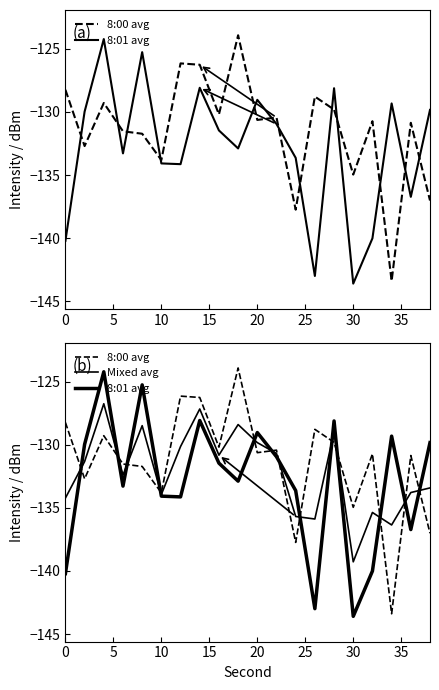

The value of 8:00 avg at 9 is -32.0. True or false?

False